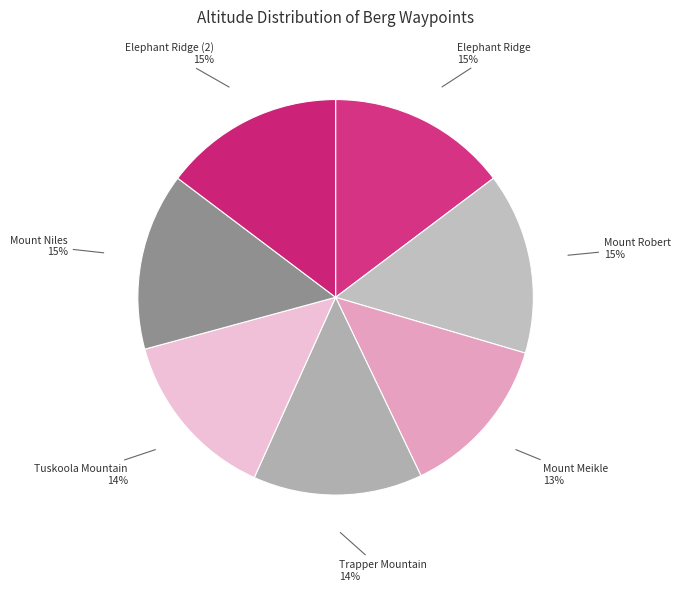

How many segments does this pie chart have?

7